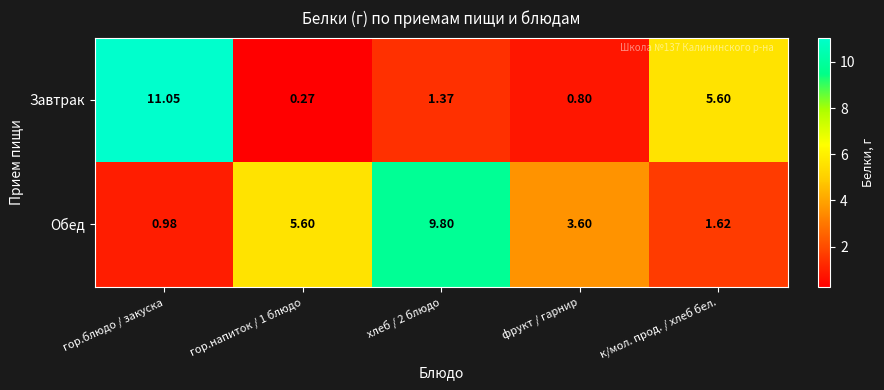

How many values in the Завтрак series are below 1?

2